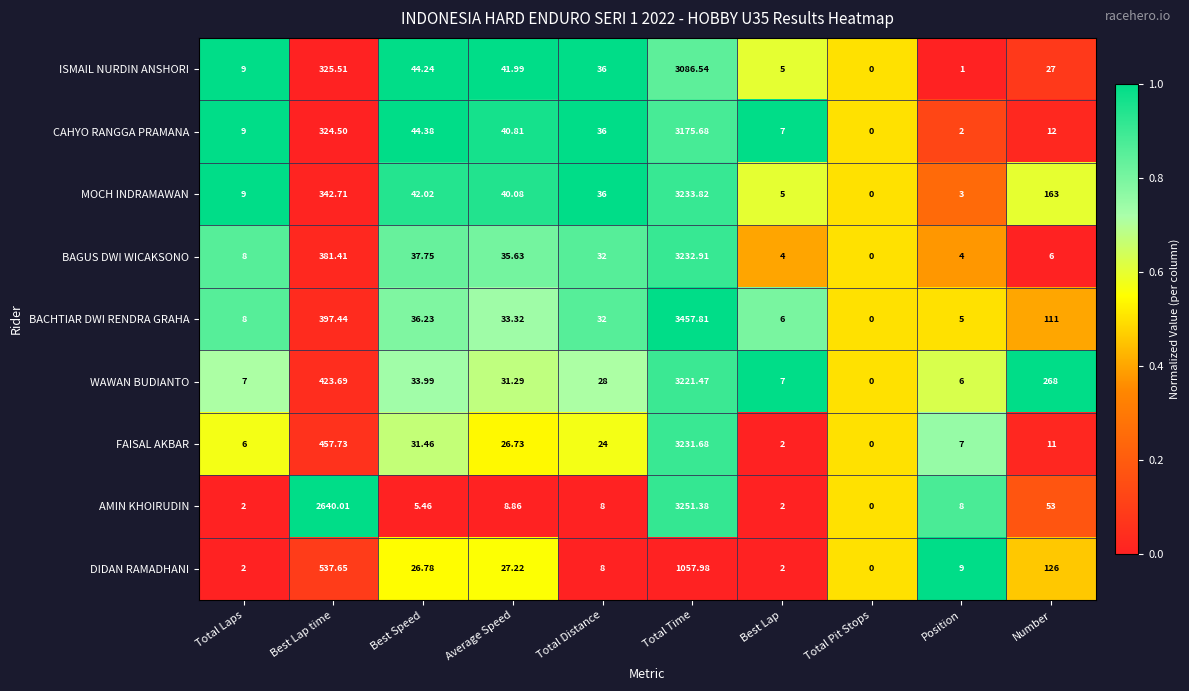

At Total Time, list the series in order from smallest to largest.

DIDAN RAMADHANI, ISMAIL NURDIN ANSHORI, CAHYO RANGGA PRAMANA, WAWAN BUDIANTO, FAISAL AKBAR, BAGUS DWI WICAKSONO, MOCH INDRAMAWAN, AMIN KHOIRUDIN, BACHTIAR DWI RENDRA GRAHA